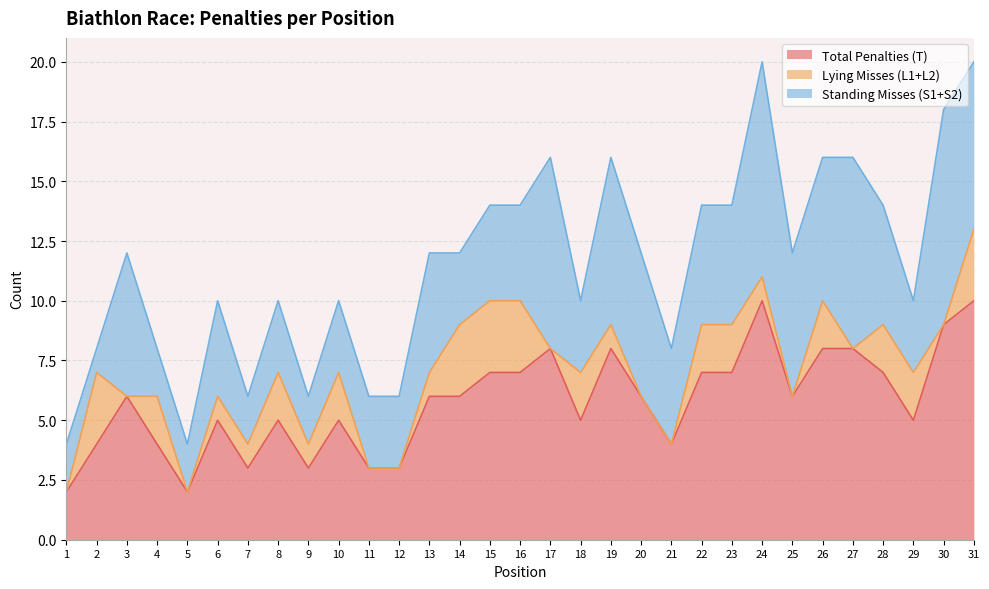

Where is Total Penalties (T) nearest to the value 6?

3